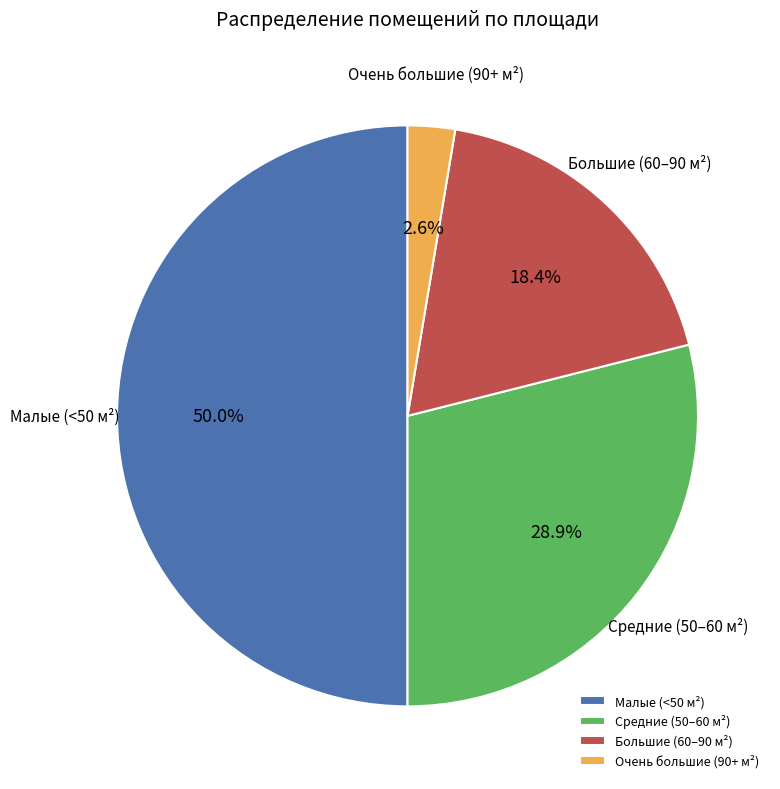

Rank the categories by value from highest to lowest.

Малые (<50 м²), Средние (50–60 м²), Большие (60–90 м²), Очень большие (90+ м²)